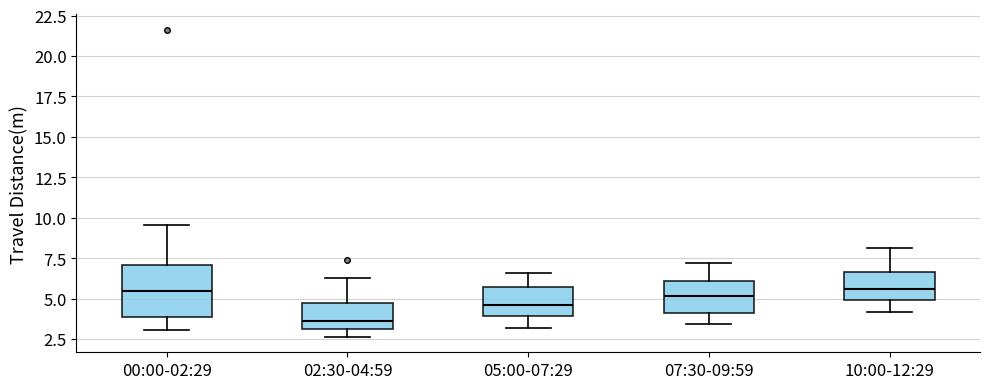

Reading left to right, transcribe this box plot: for each box, give where its median line is, the range the box spans, and where its two whiskers end, as read against the y-axis. The values are not printed on the chart, so give them approximately, as read against the axis.

00:00-02:29: median 5.5, box 4.0 to 7.0, whiskers 3.0 to 9.5
02:30-04:59: median 3.5, box 3.0 to 4.5, whiskers 2.5 to 6.5
05:00-07:29: median 4.5, box 4.0 to 5.5, whiskers 3.0 to 6.5
07:30-09:59: median 5.0, box 4.0 to 6.0, whiskers 3.5 to 7.0
10:00-12:29: median 5.5, box 5.0 to 6.5, whiskers 4.0 to 8.0